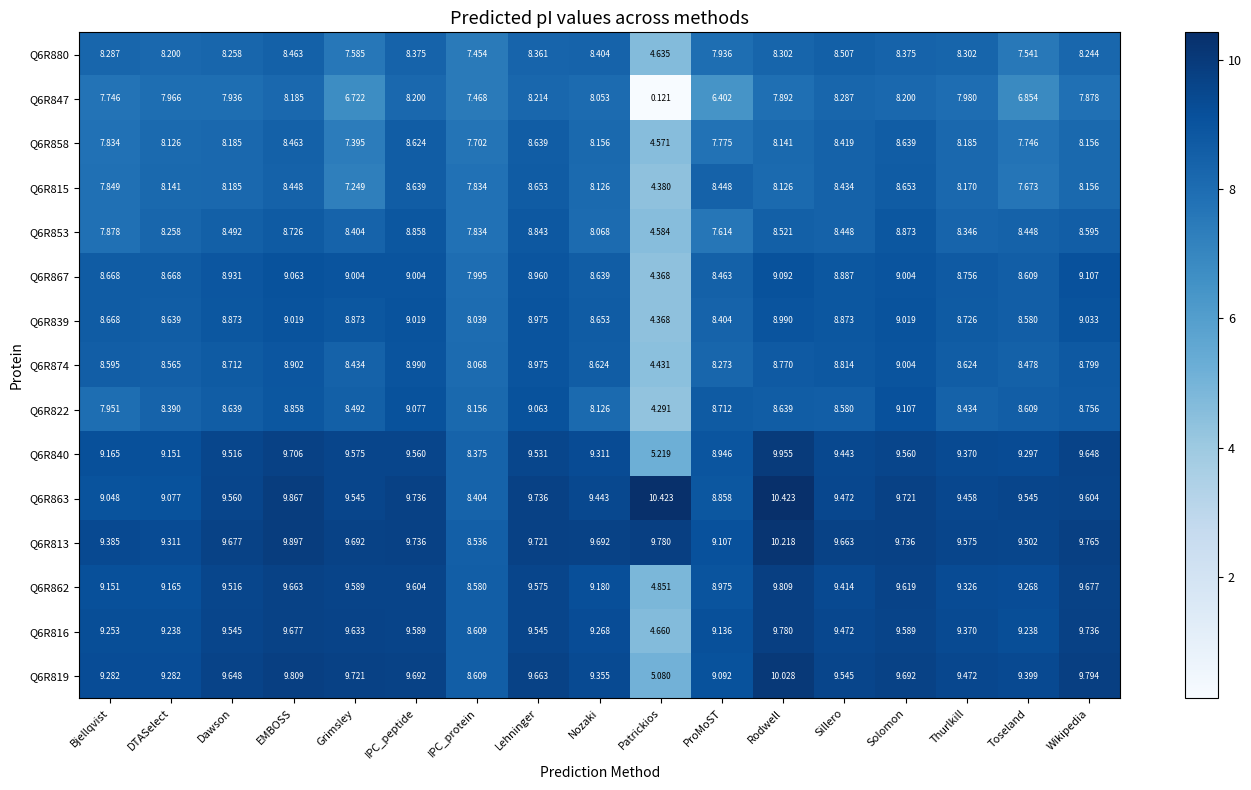

At which category is the sum across all series the highest?

Solomon